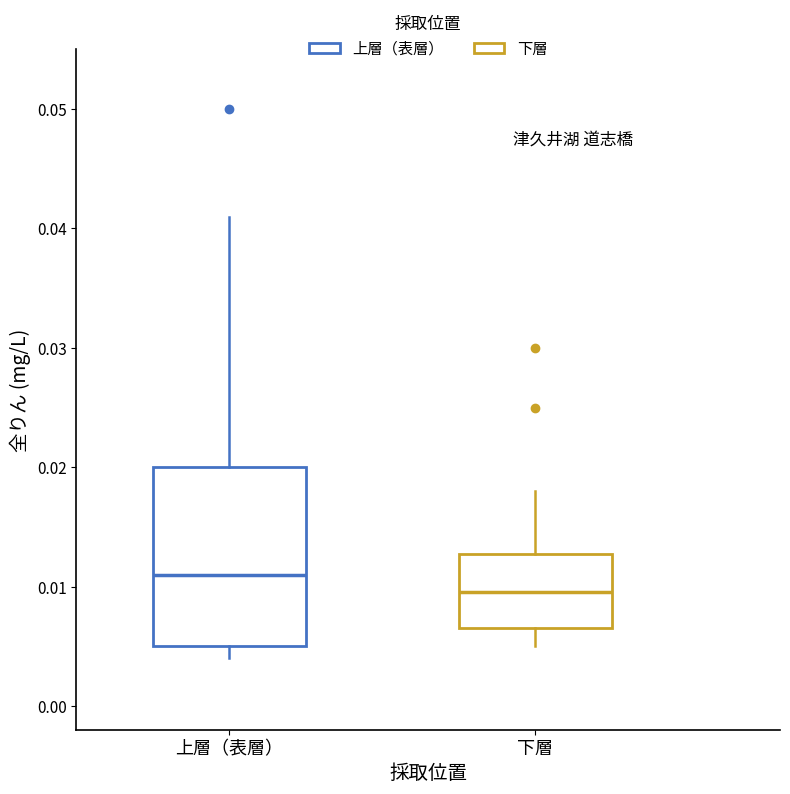

Which box is the tallest, from its lower edge to its upper edge?

上層（表層）